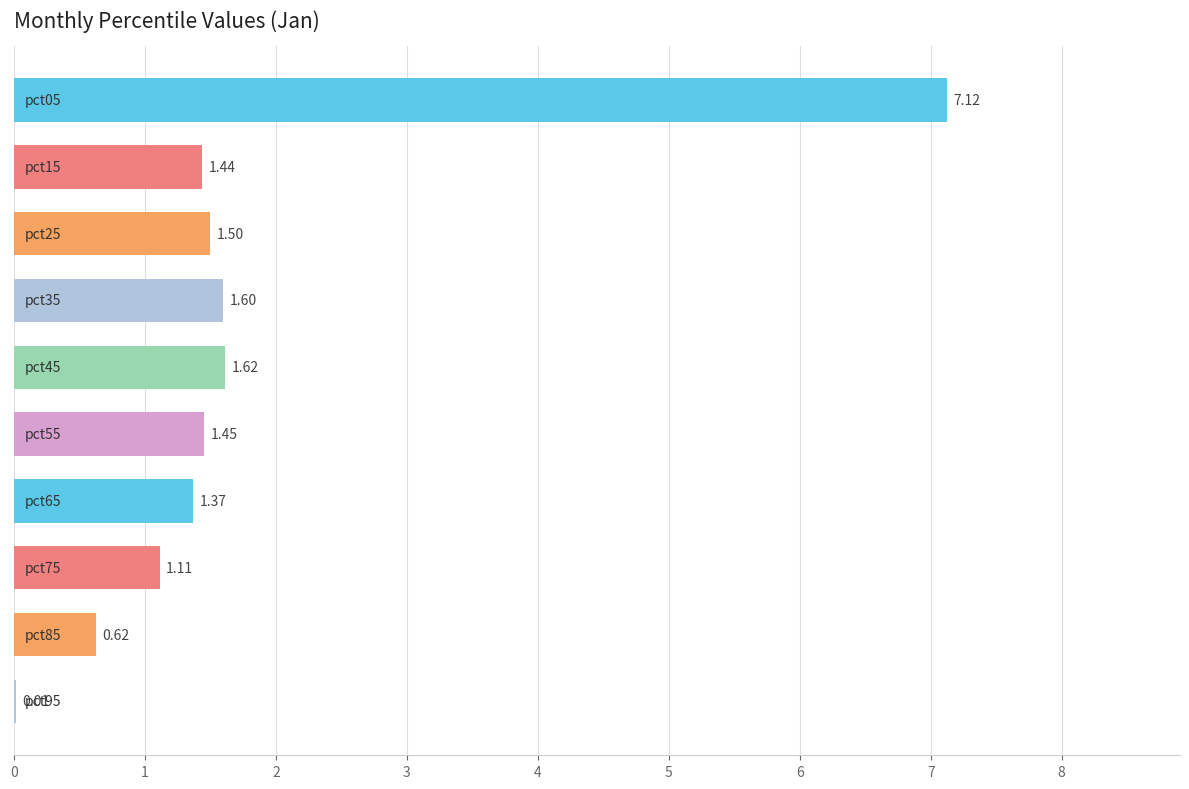

Count the number of categories in the chart.

10